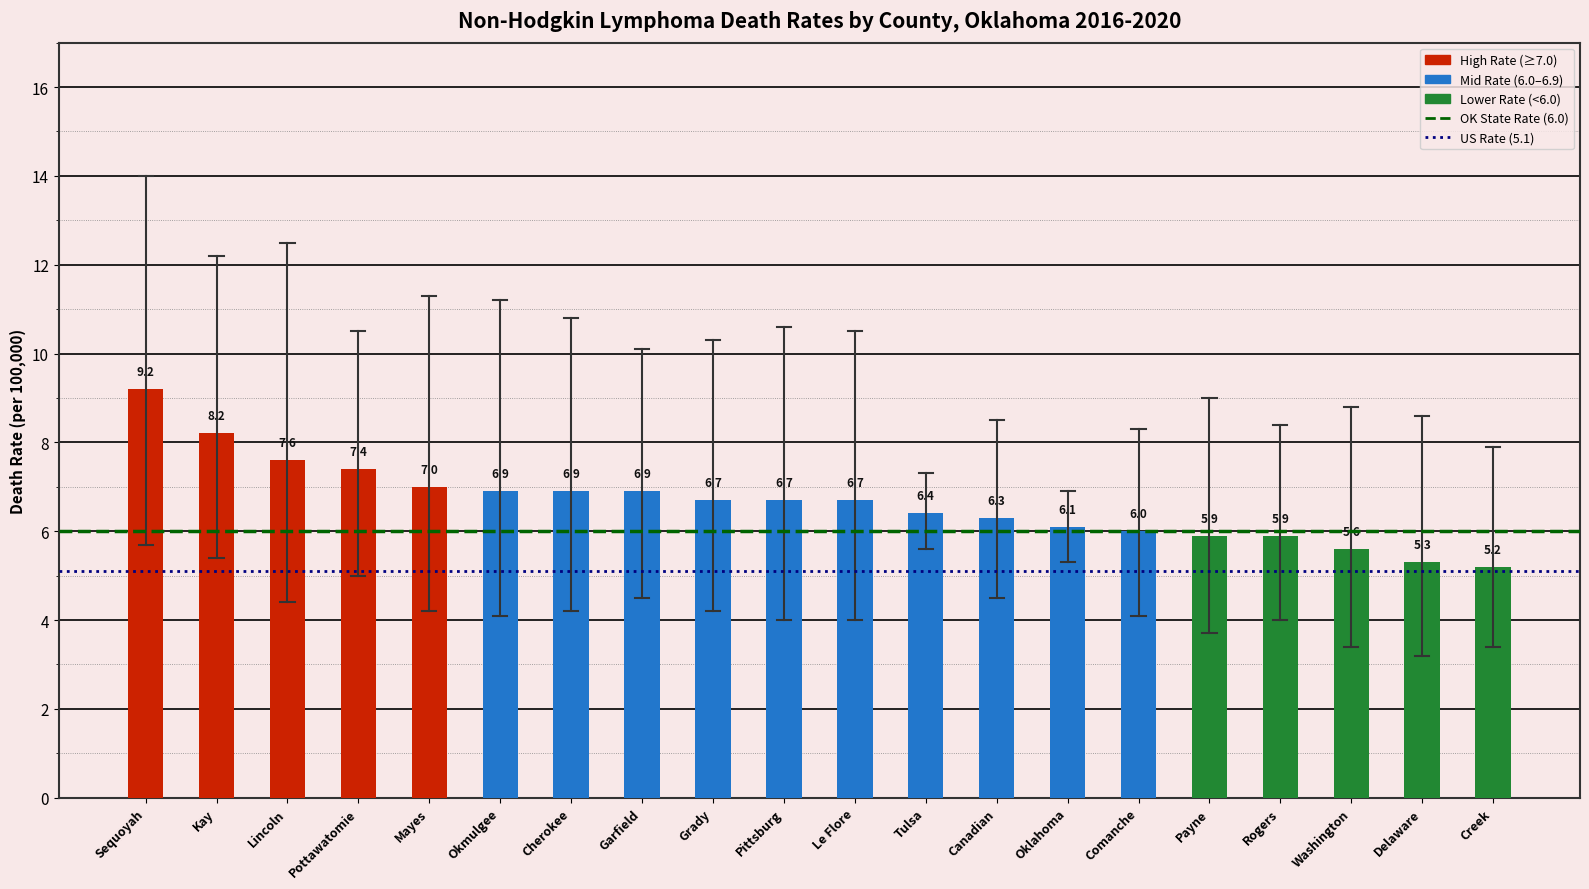

What is the difference between the maximum and minimum values?

4.0